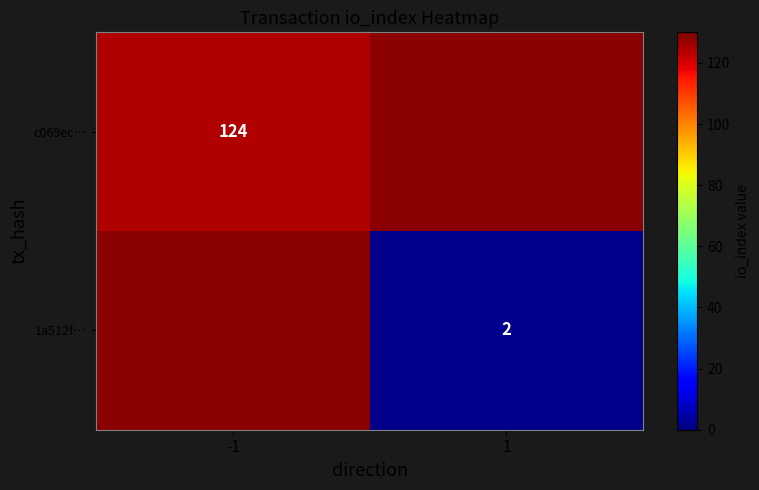

The 1a512f… series shows 3 at 1. True or false?

False